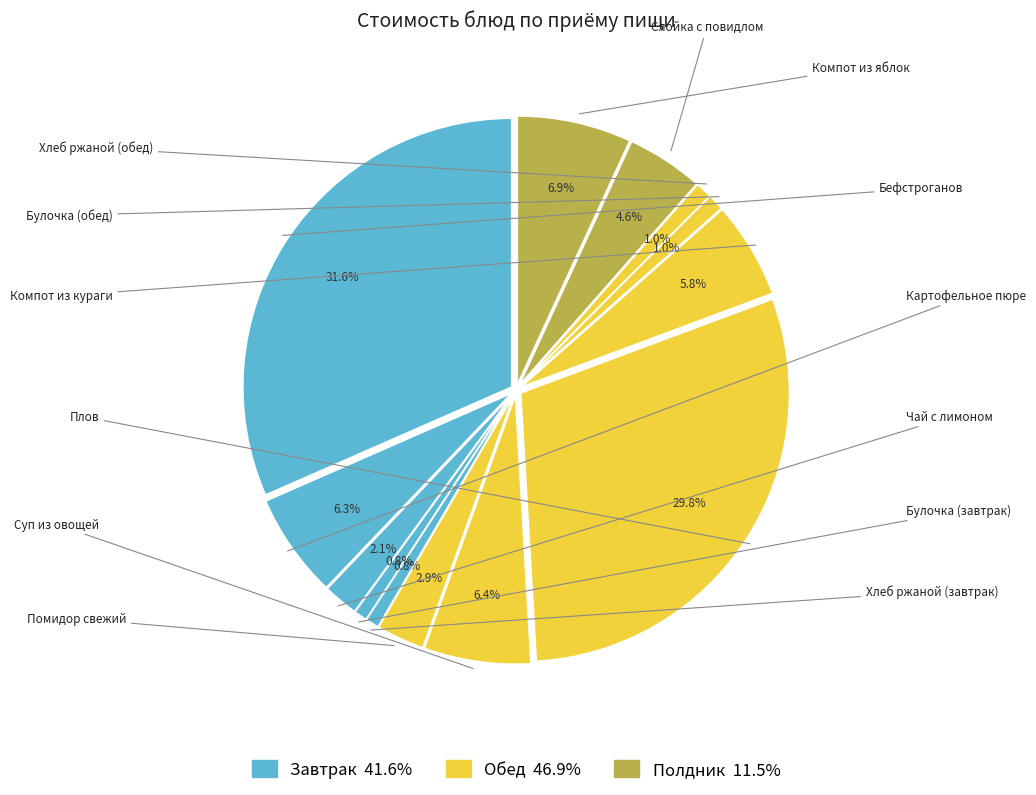

What percentage is NOT represented by Хлеб ржаной (обед)?

99.0%